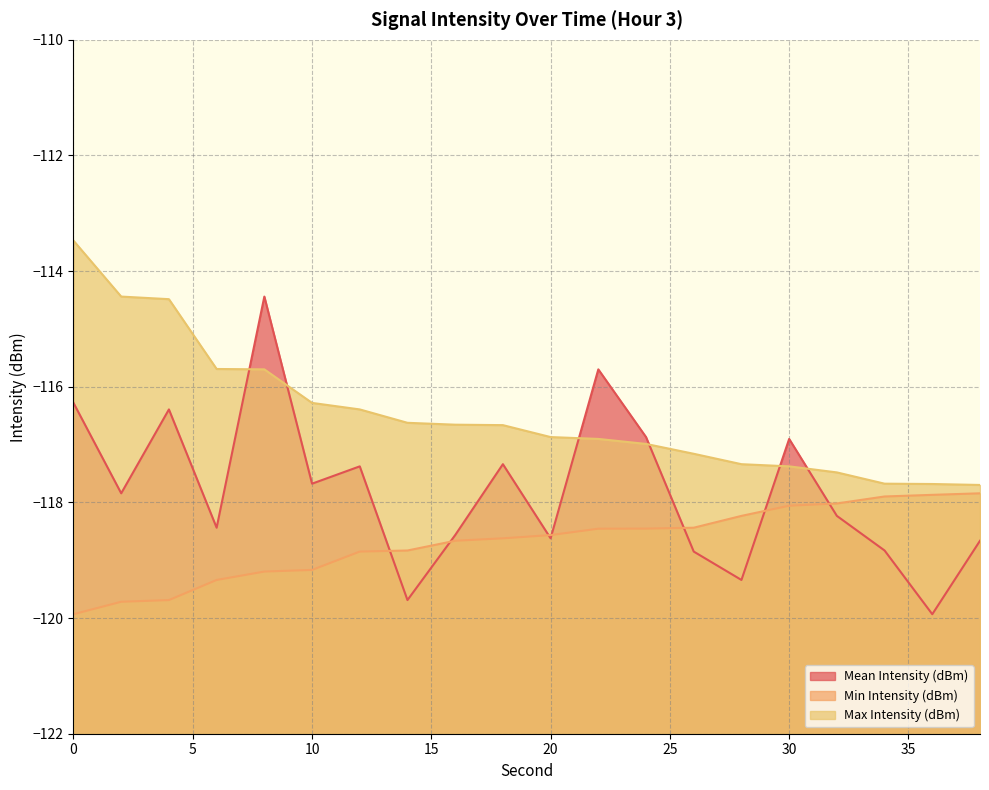

Read the Mean Intensity (dBm) value at 2.

-117.8